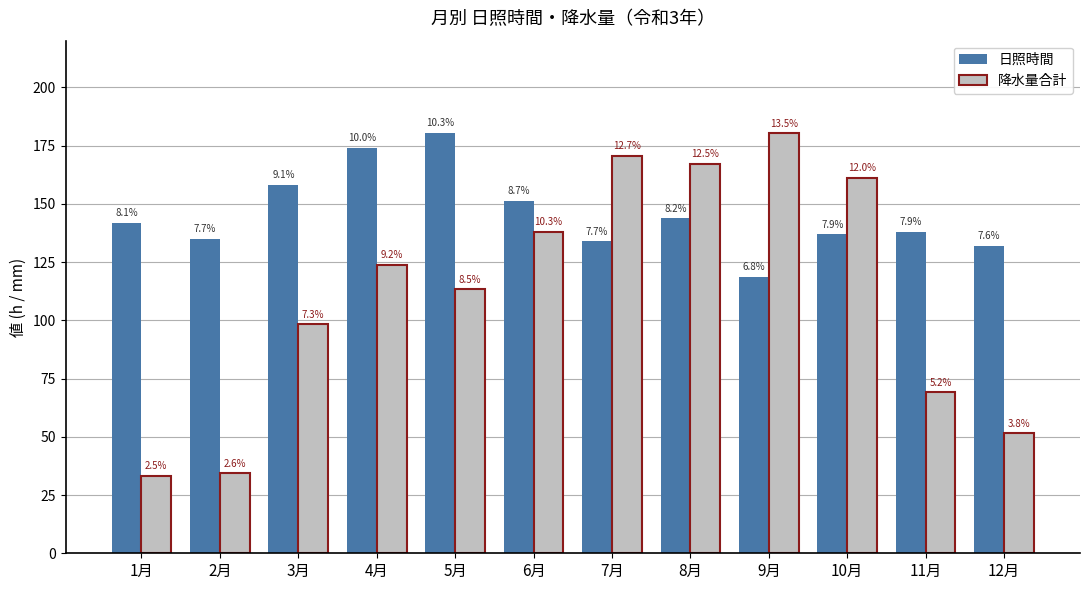

Between 11月 and 5月, which is larger?

5月